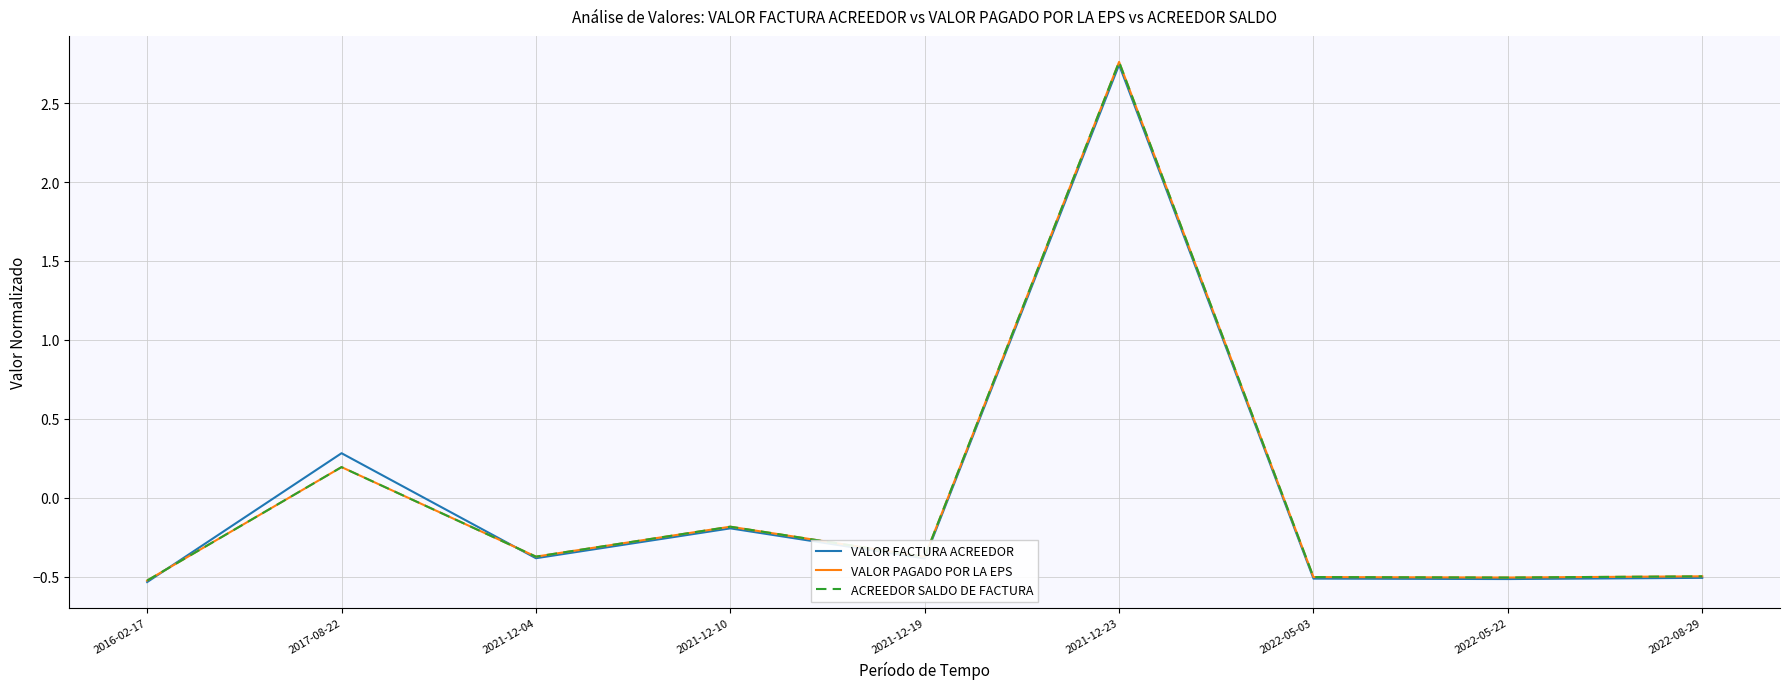

Does the chart display data point markers on the line(s)?

No